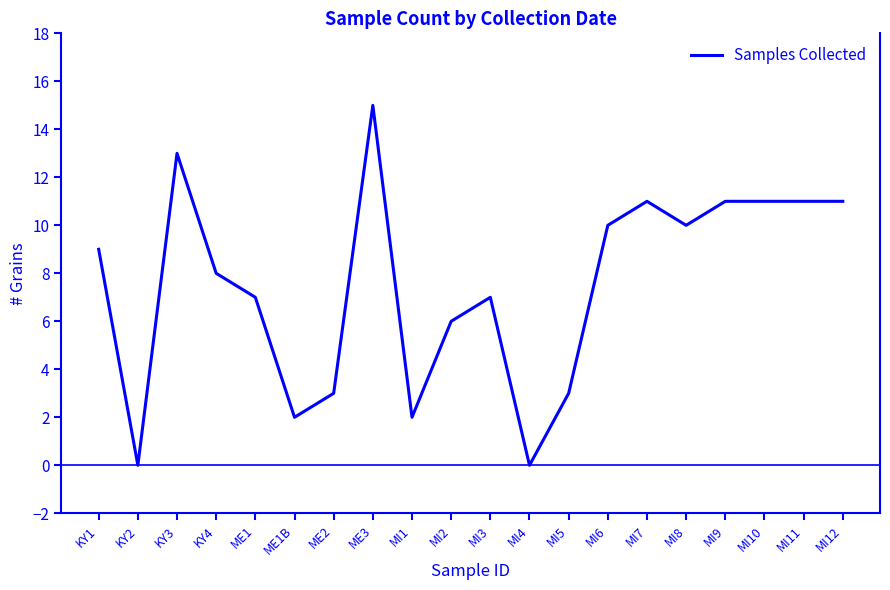

What position from the left is MI4?

12